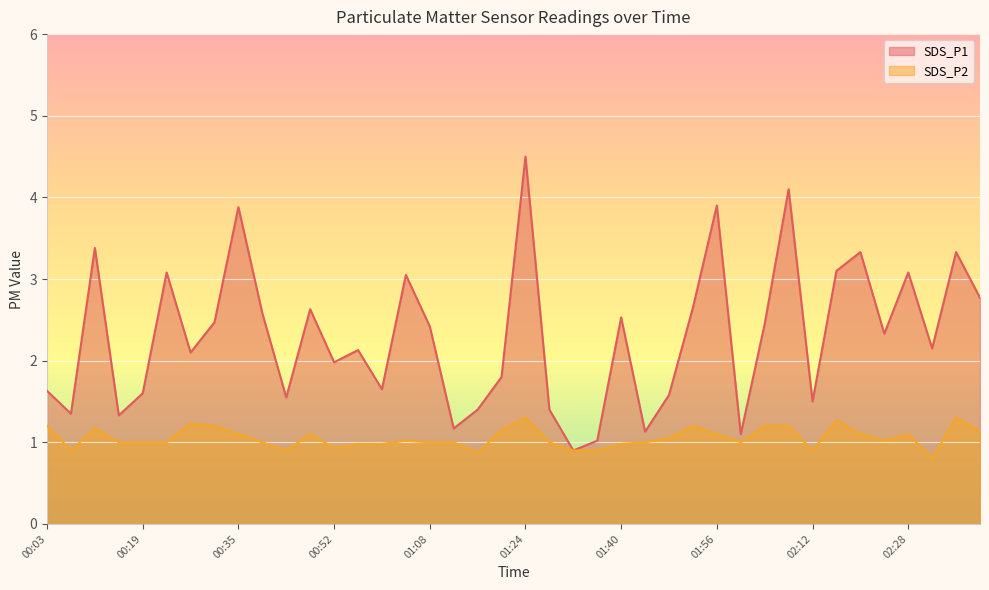

In SDS_P2, how many points are lower than both neighbors (excluding endpoints)?

8